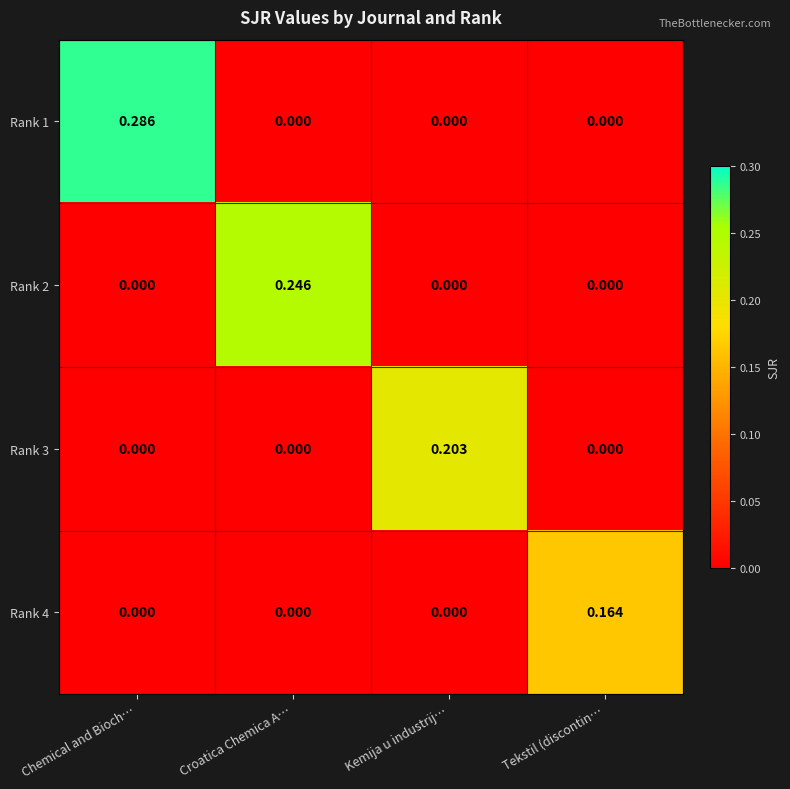

At which category is the sum across all series the highest?

Chemical and Bioch…